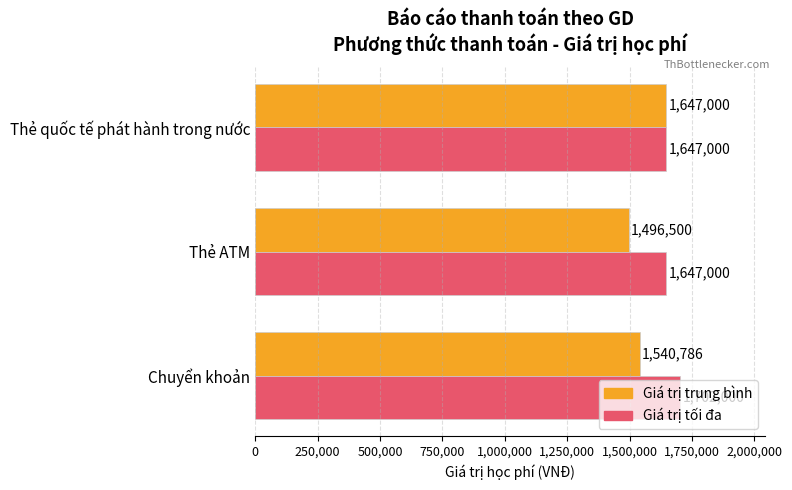

True or false: Giá trị trung bình has a value of 1009079 at Chuyển khoản.

False